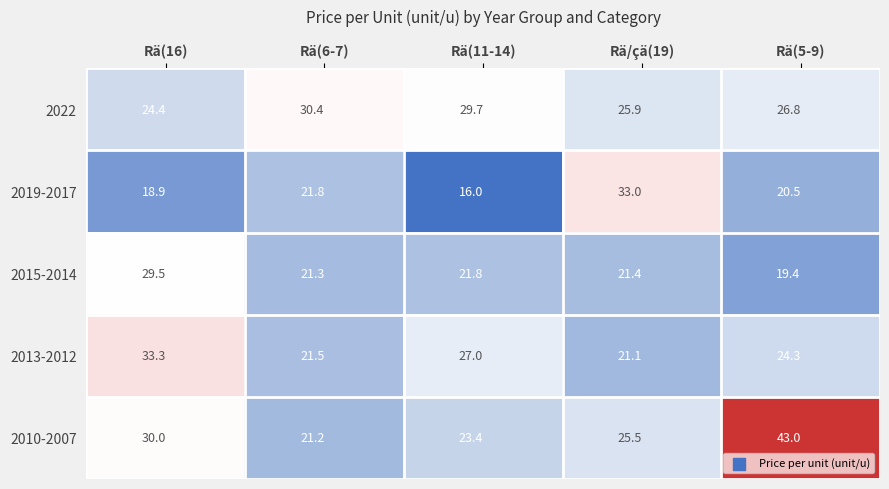

At which category is the sum across all series the highest?

Rä(16)